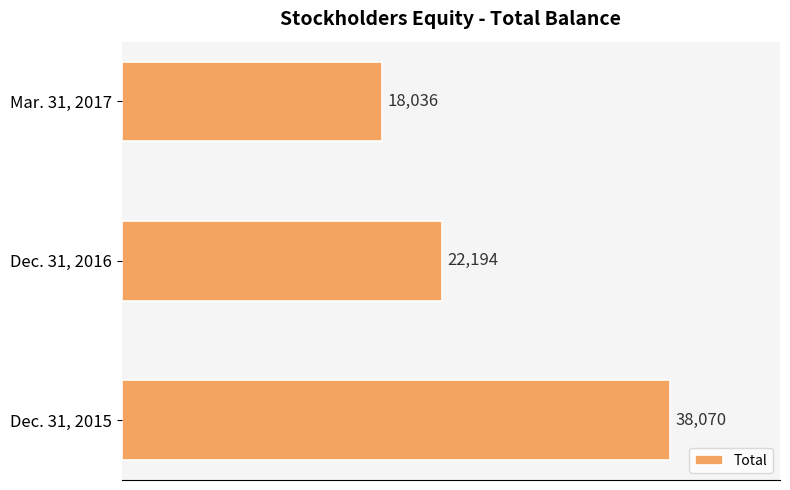

Rank the categories by value from lowest to highest.

Mar. 31, 2017, Dec. 31, 2016, Dec. 31, 2015